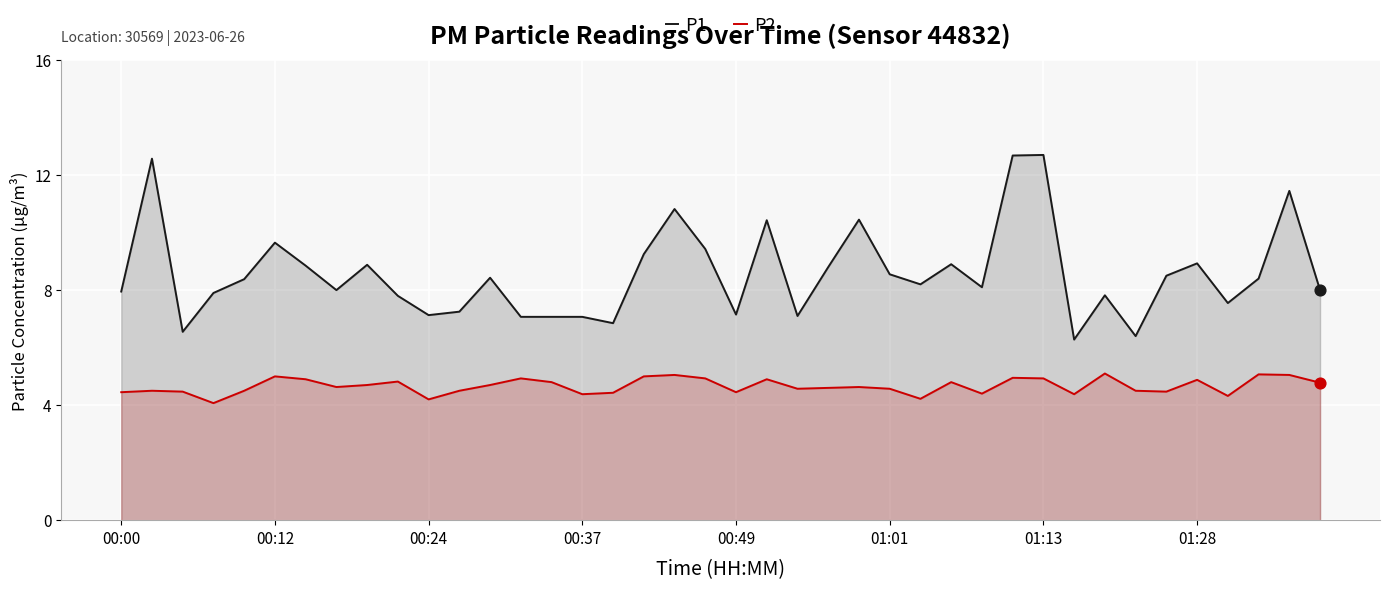

Which series contains the lowest Y value?

P2